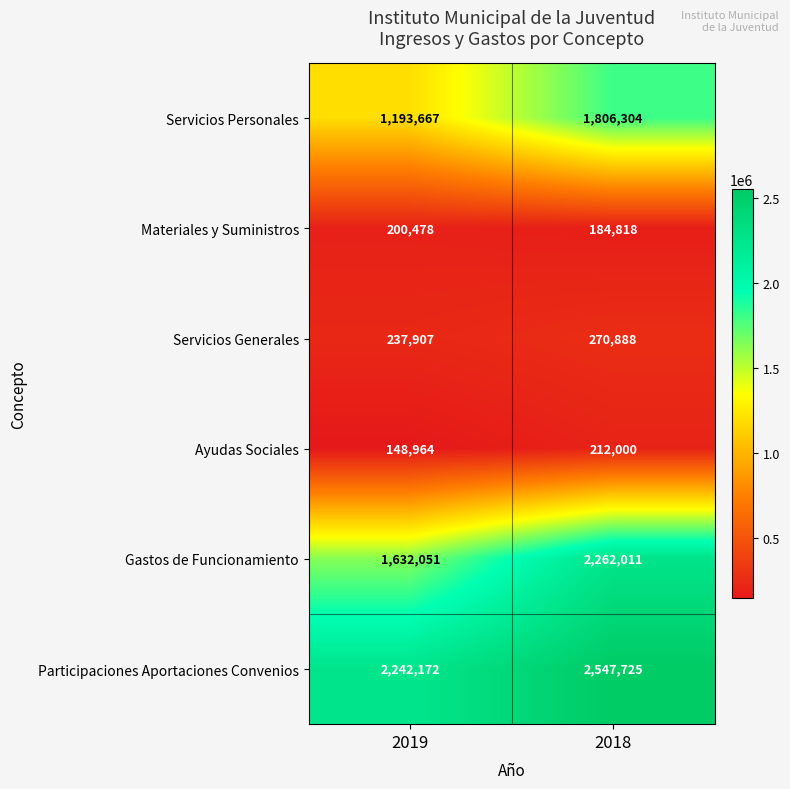

What value does the Materiales y Suministros series have at 2018?

184818